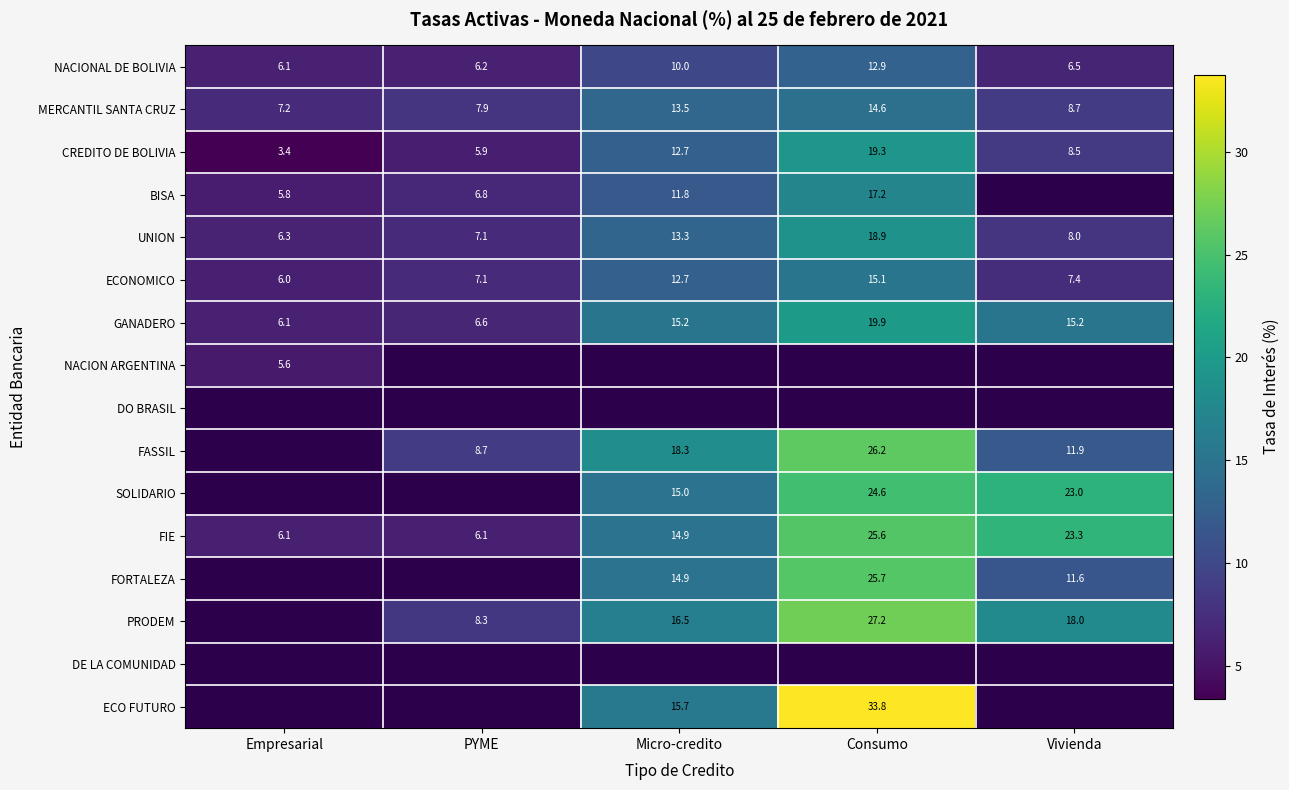

At which label does UNION reach its peak?

Consumo